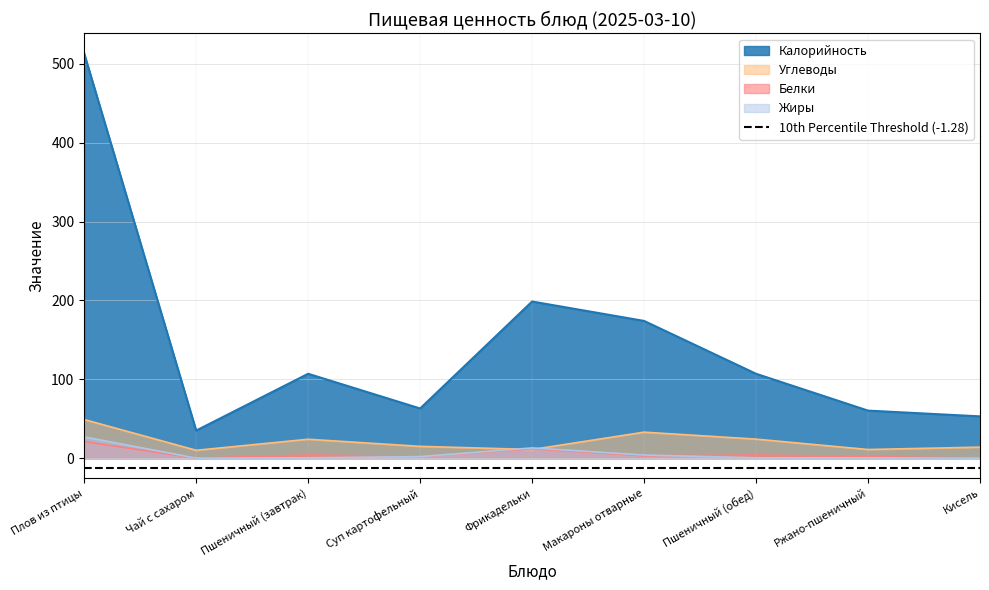

Which has a higher value, Пшеничный (завтрак) or Чай с сахаром?

Пшеничный (завтрак)